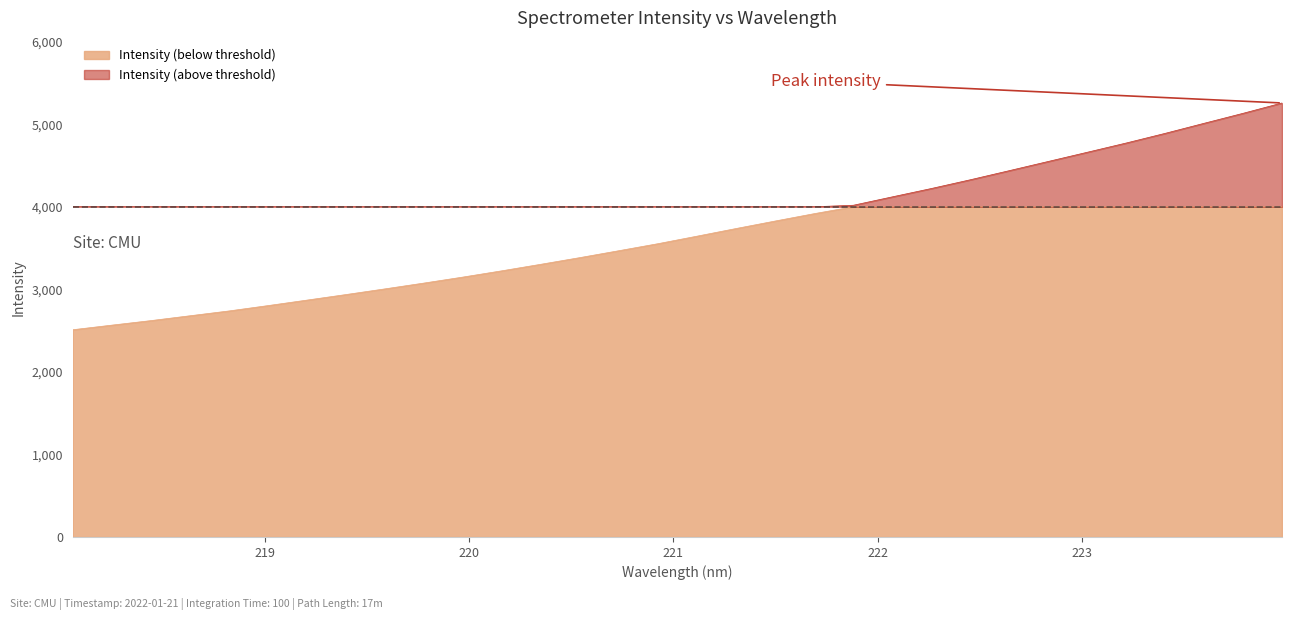

What is the change in value from 220.5444 to 221.6902?

+531.8